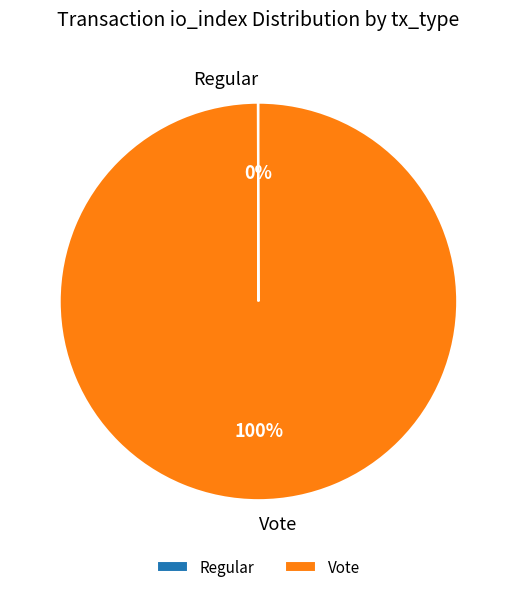

What is the largest slice in the pie chart?

Vote